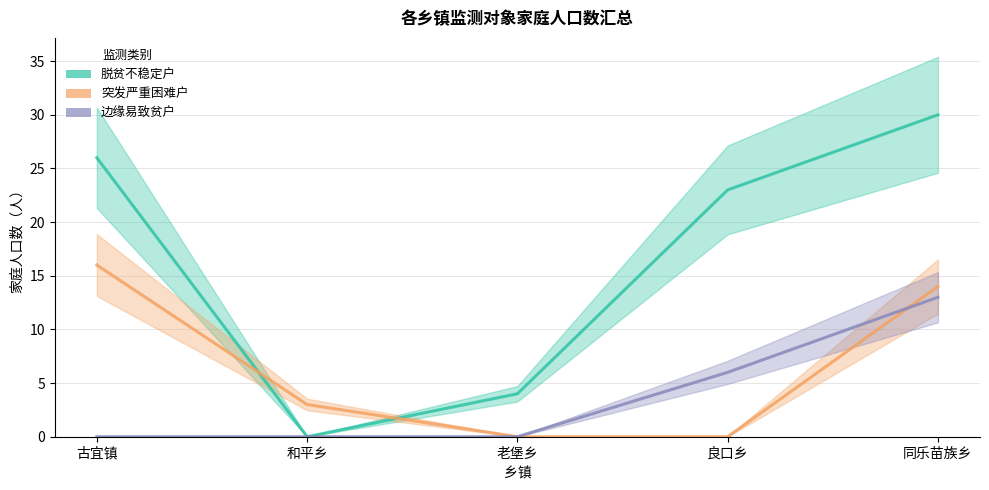

Which has a higher value, 古宜镇 or 和平乡?

古宜镇